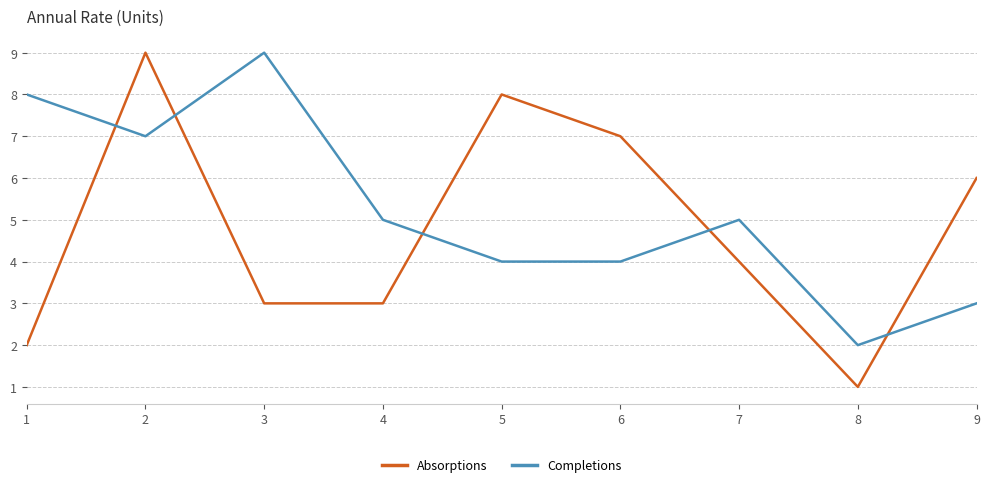

Reading left to right, what are all the values shown in this chart?

Absorptions: 2	9	3	3	8	7	4	1	6
Completions: 8	7	9	5	4	4	5	2	3